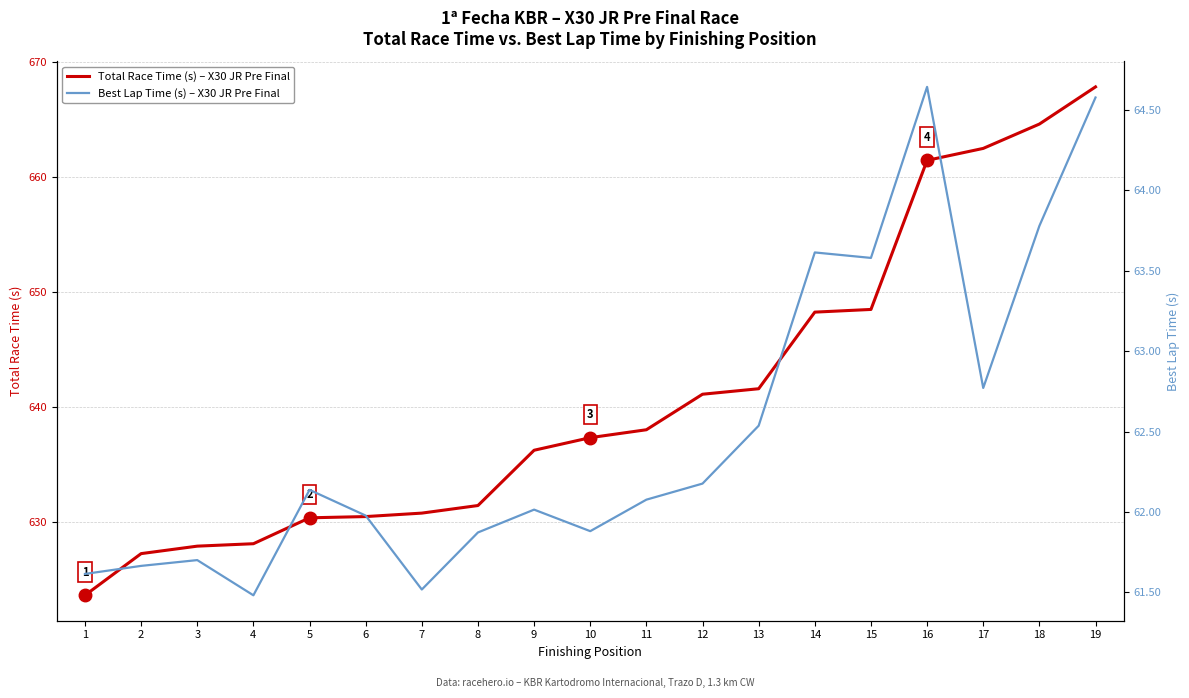

How many lines are shown in the chart?

2